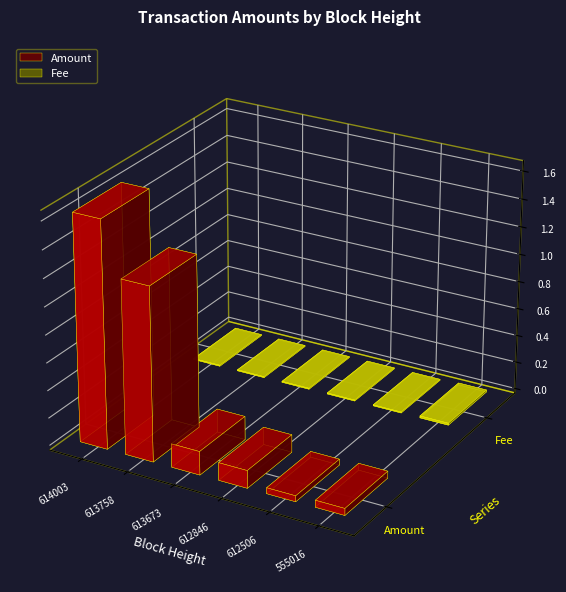

Is it true that Fee equals 0.0 at 613758?

False